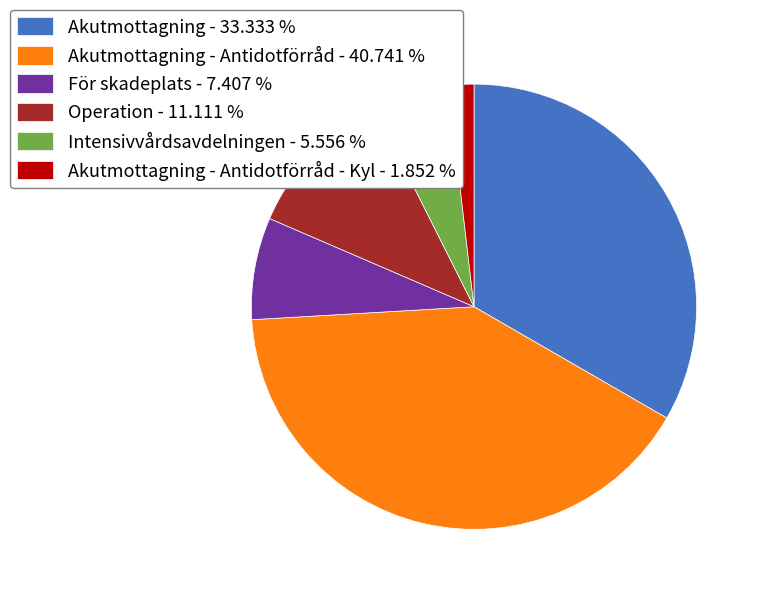

What is the ratio of the value at Akutmottagning - 33.333 % to the value at Operation - 11.111 %?

3.0